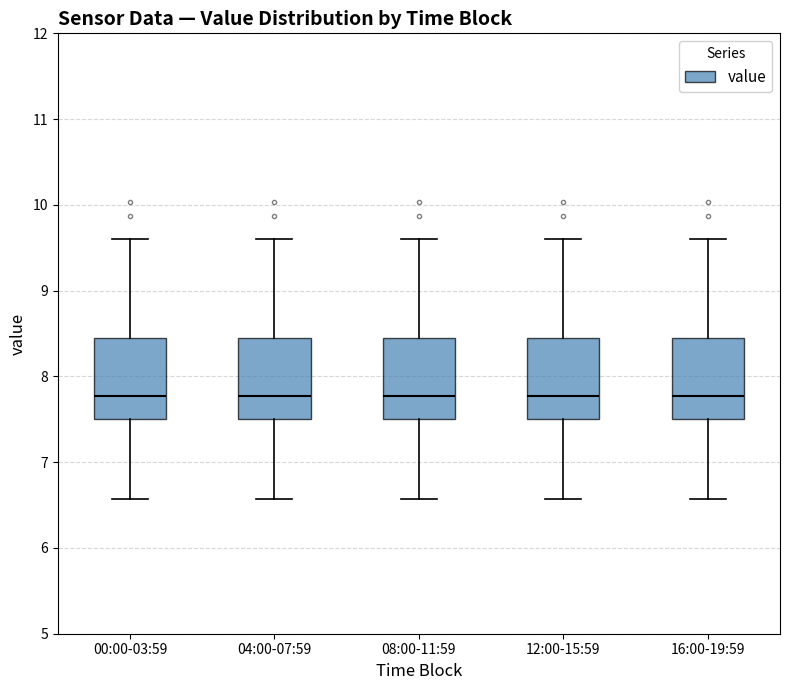

Reading left to right, transcribe this box plot: for each box, give where its median line is, the range the box spans, and where its two whiskers end, as read against the y-axis. The values are not printed on the chart, so give them approximately, as read against the axis.

00:00-03:59: median 7.8, box 7.5 to 8.4, whiskers 6.6 to 9.6
04:00-07:59: median 7.8, box 7.5 to 8.4, whiskers 6.6 to 9.6
08:00-11:59: median 7.8, box 7.5 to 8.4, whiskers 6.6 to 9.6
12:00-15:59: median 7.8, box 7.5 to 8.4, whiskers 6.6 to 9.6
16:00-19:59: median 7.8, box 7.5 to 8.4, whiskers 6.6 to 9.6